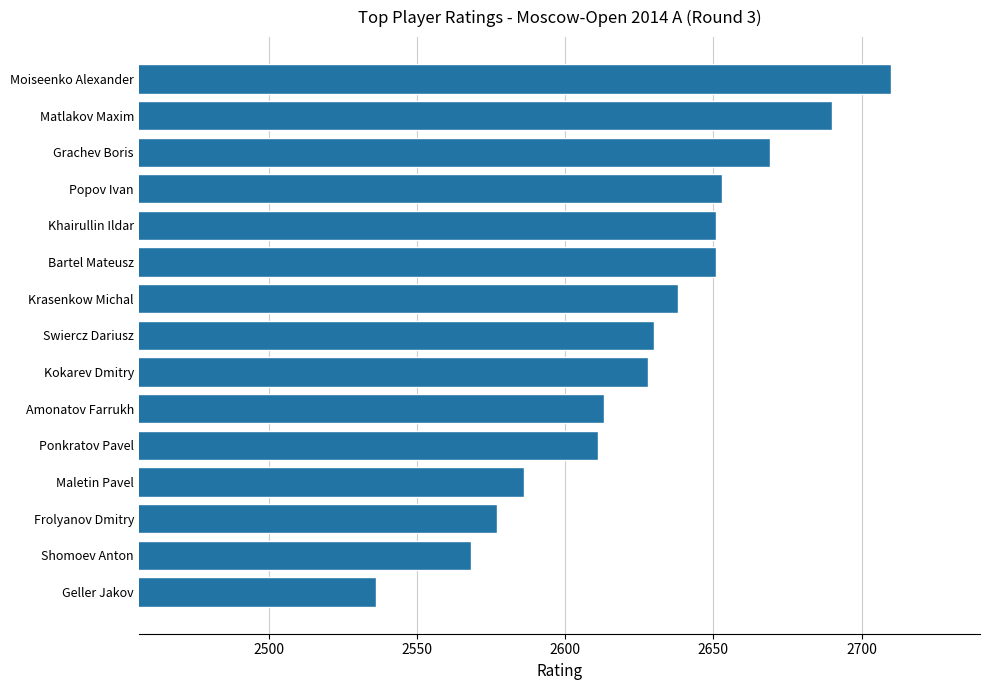

The value at Matlakov Maxim is 2690. True or false?

True